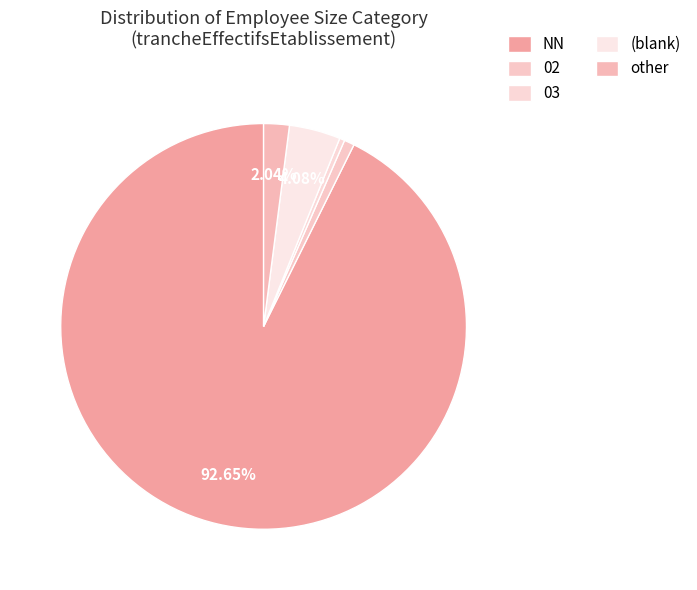

Count the number of slices in the pie.

5